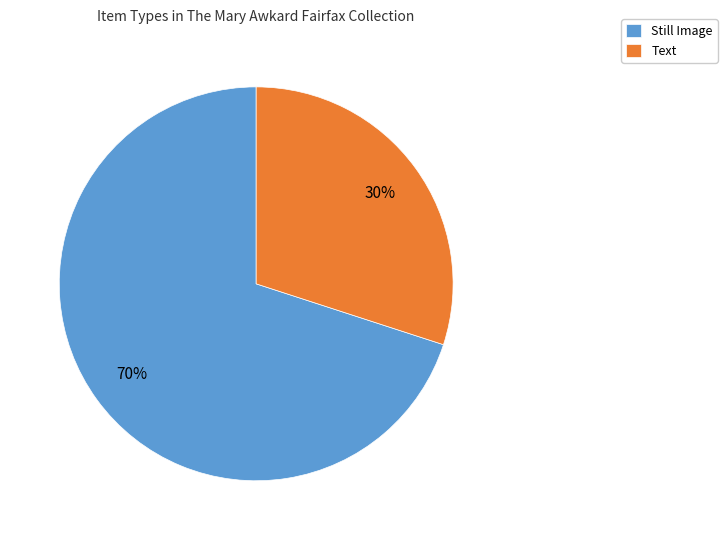

What is the ratio of the value at Still Image to the value at Text?

2.3